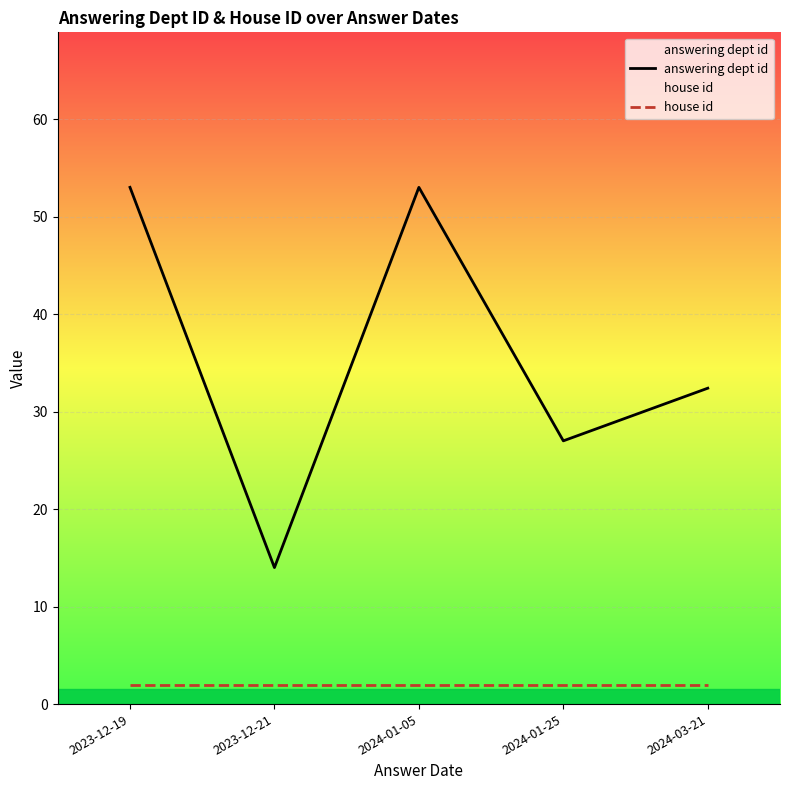

Is this an area chart (filled region under the line)?

No